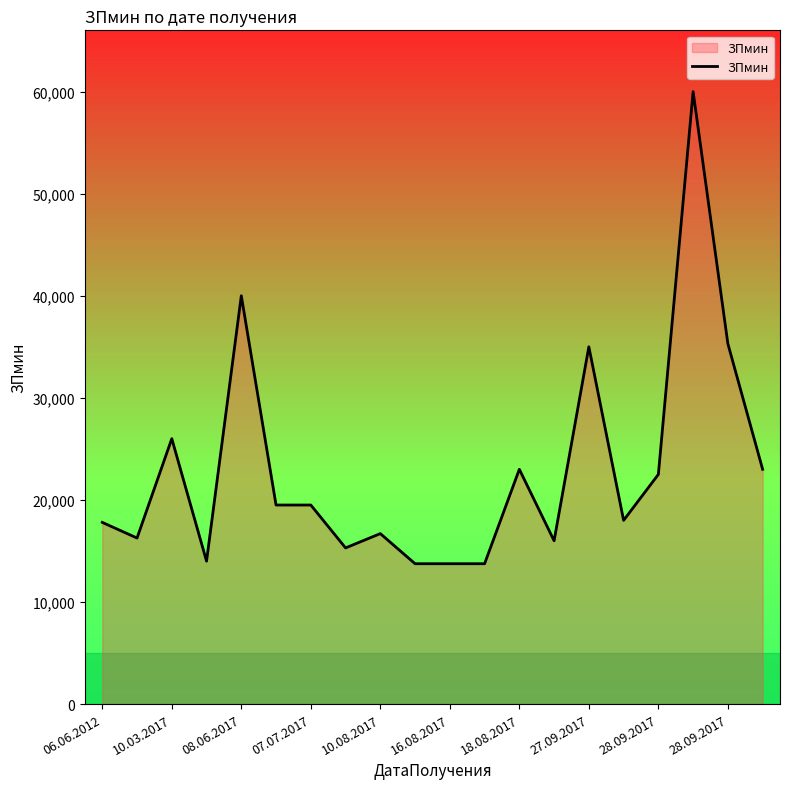

What is the smallest value displayed?

13750